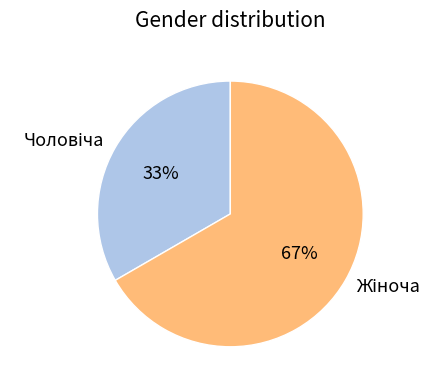

How many slices are in this pie chart?

2